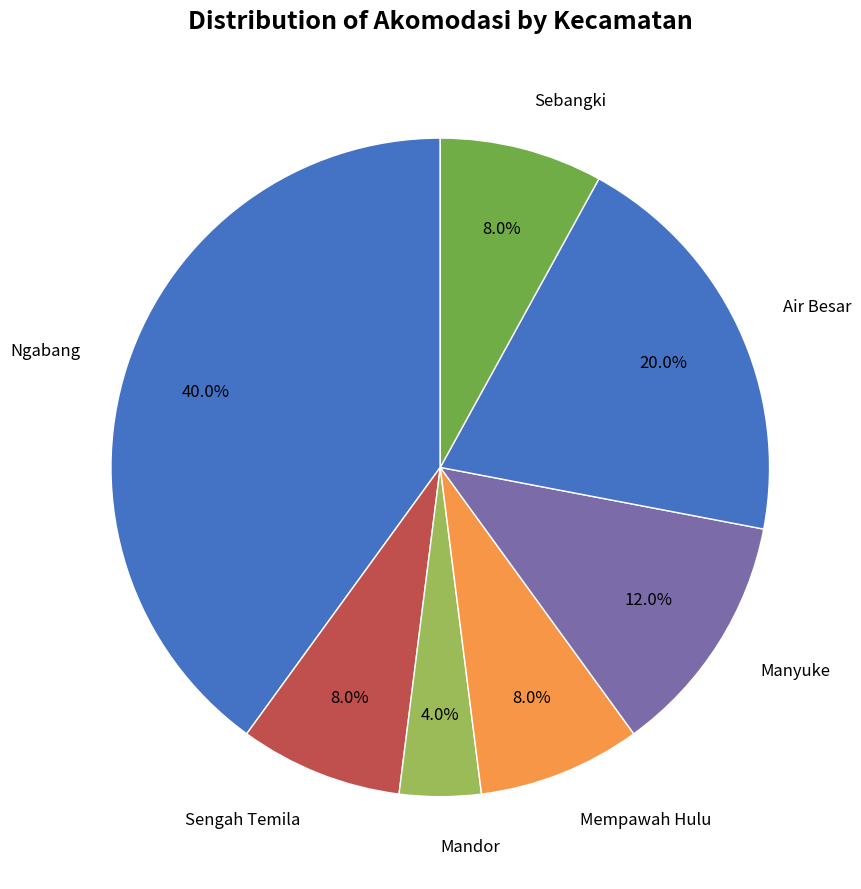

Count the number of slices in the pie.

7